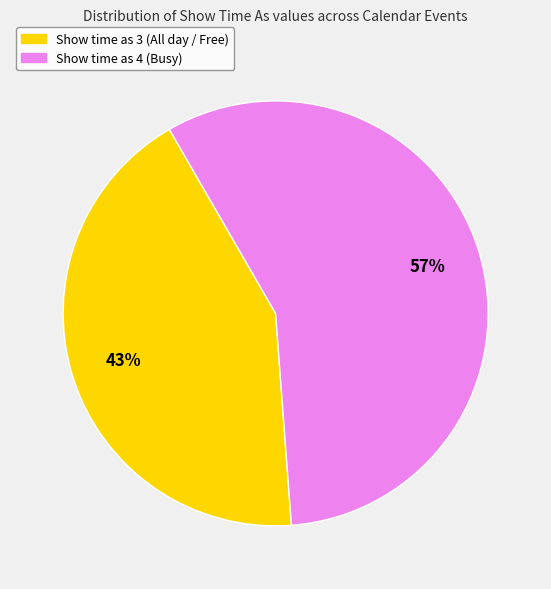

How many slices are in this pie chart?

2